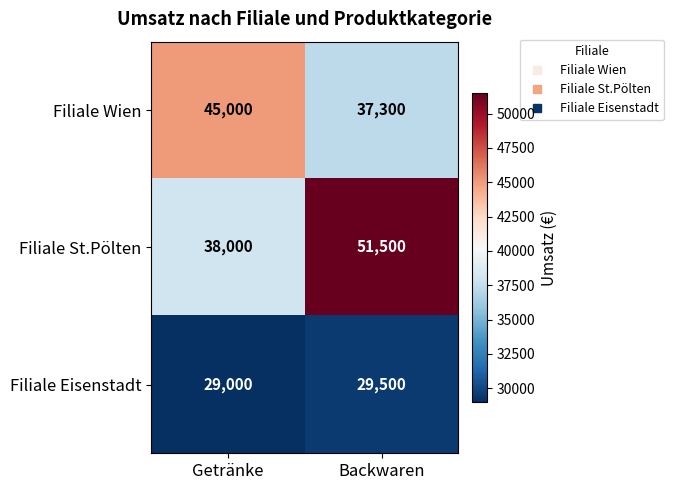

Reading right to left, extract all data points from this chart.

Filiale Wien: 37300	45000
Filiale St.Pölten: 51500	38000
Filiale Eisenstadt: 29500	29000